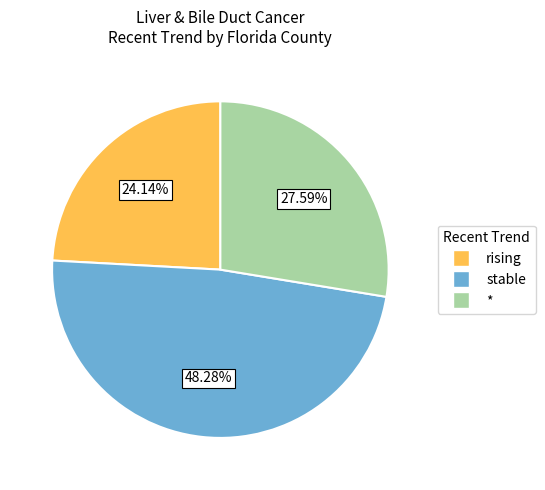

Does any single category account for the majority?

No